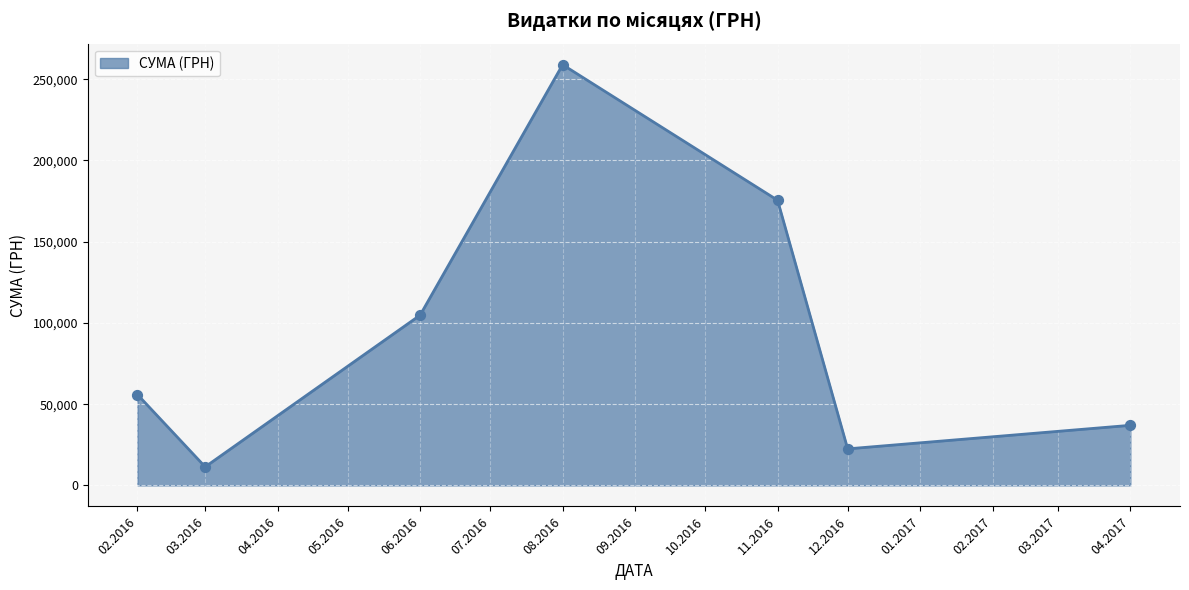

What is the change in value from 02.2016 to 12.2016?

-33450.5